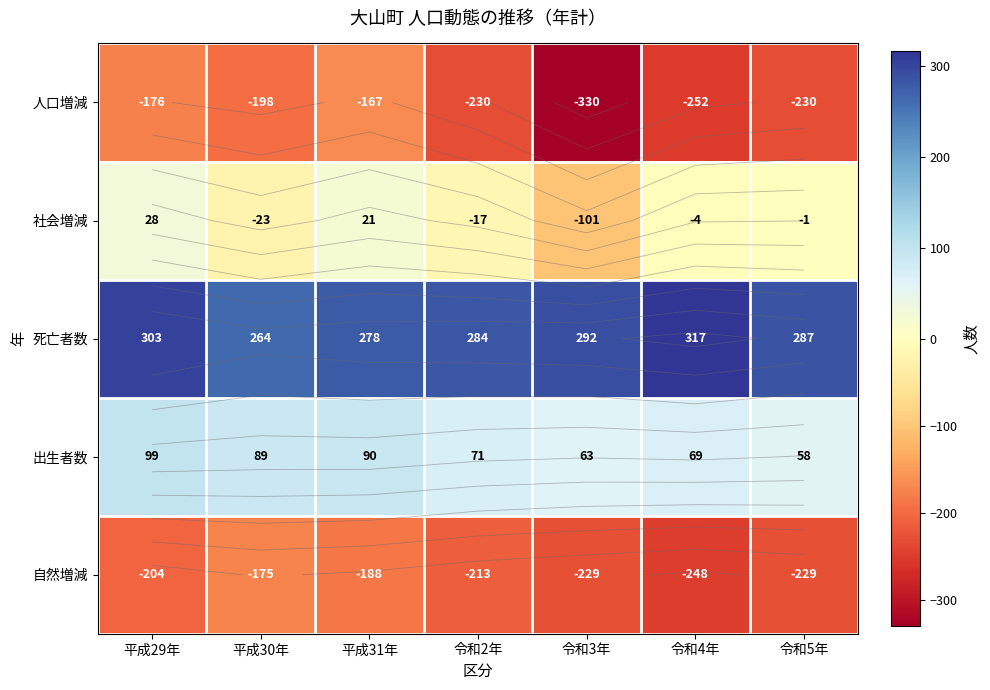

The value of 死亡者数 at 令和3年 is 292. True or false?

True